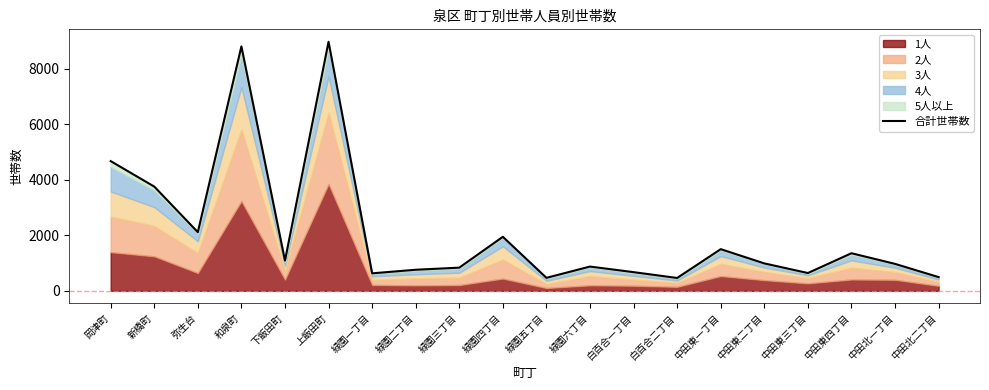

True or false: the data shows 7746 at 岡津町.

False